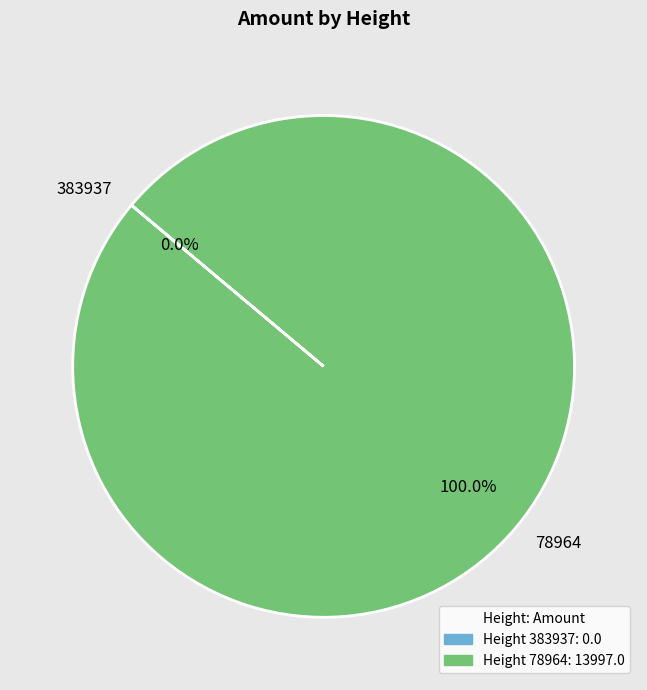

Which category accounts for the majority?

78964